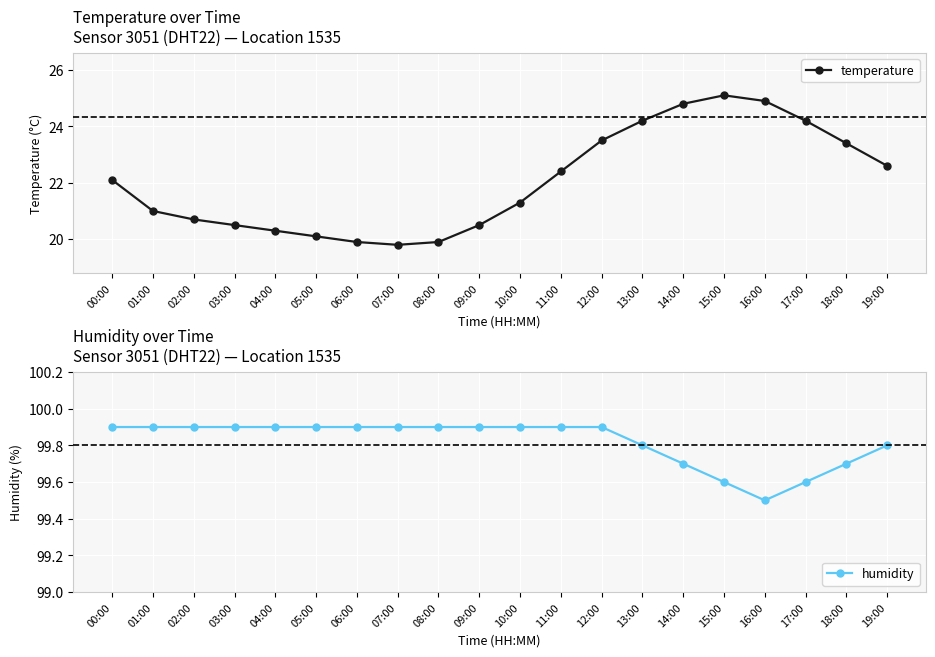

What is the label of the 2nd point from the left?

01:00